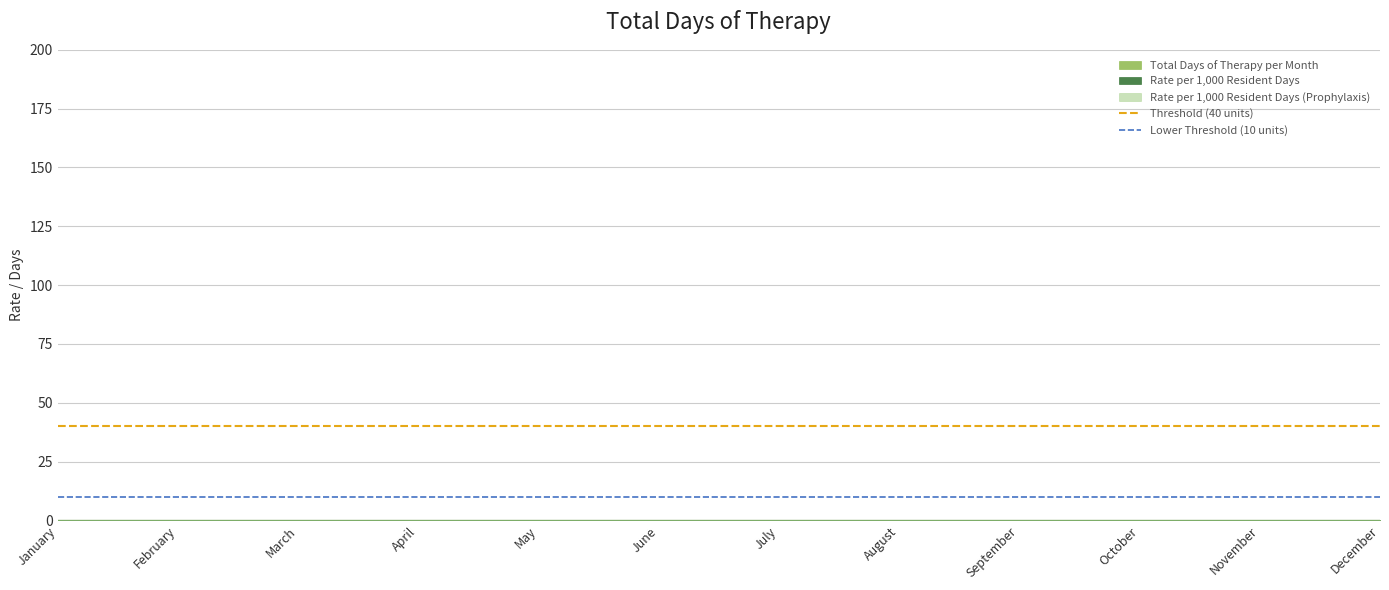

At which category does the chart reach its peak across all series?

January